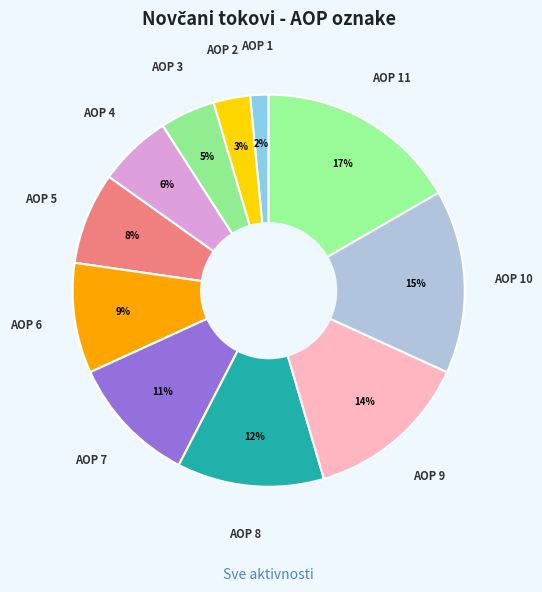

How many segments does this pie chart have?

11